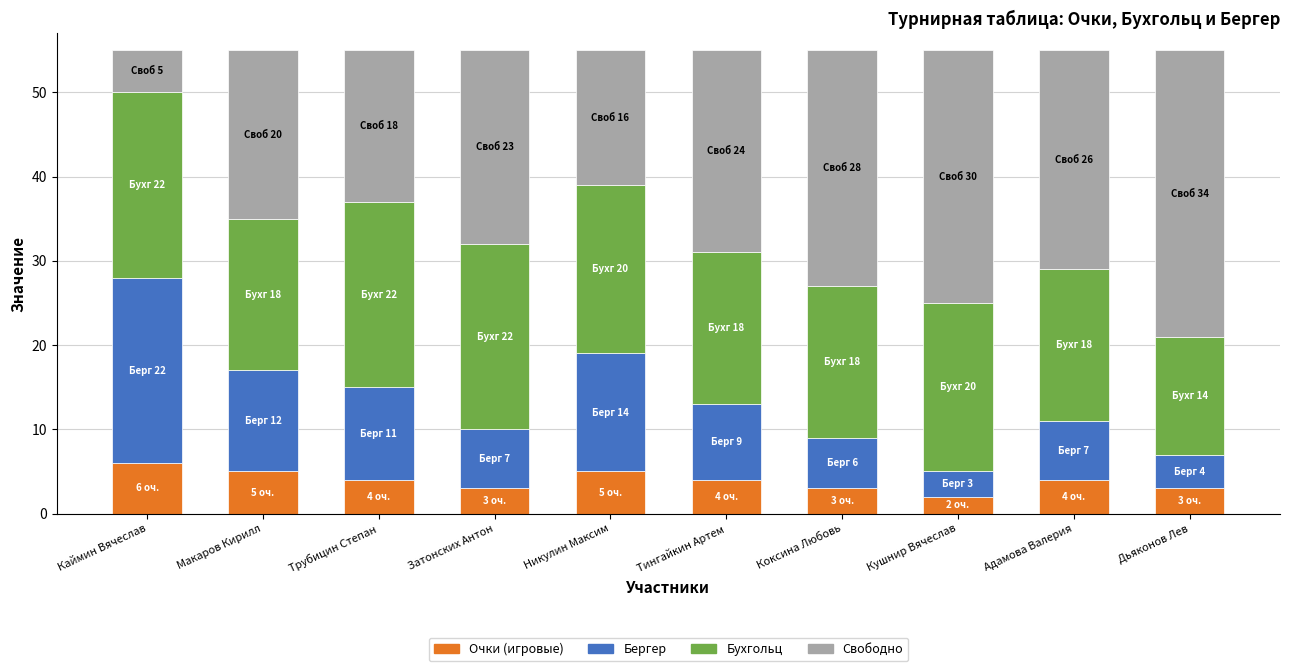

What is the total value across all series at Затонских Антон?

55